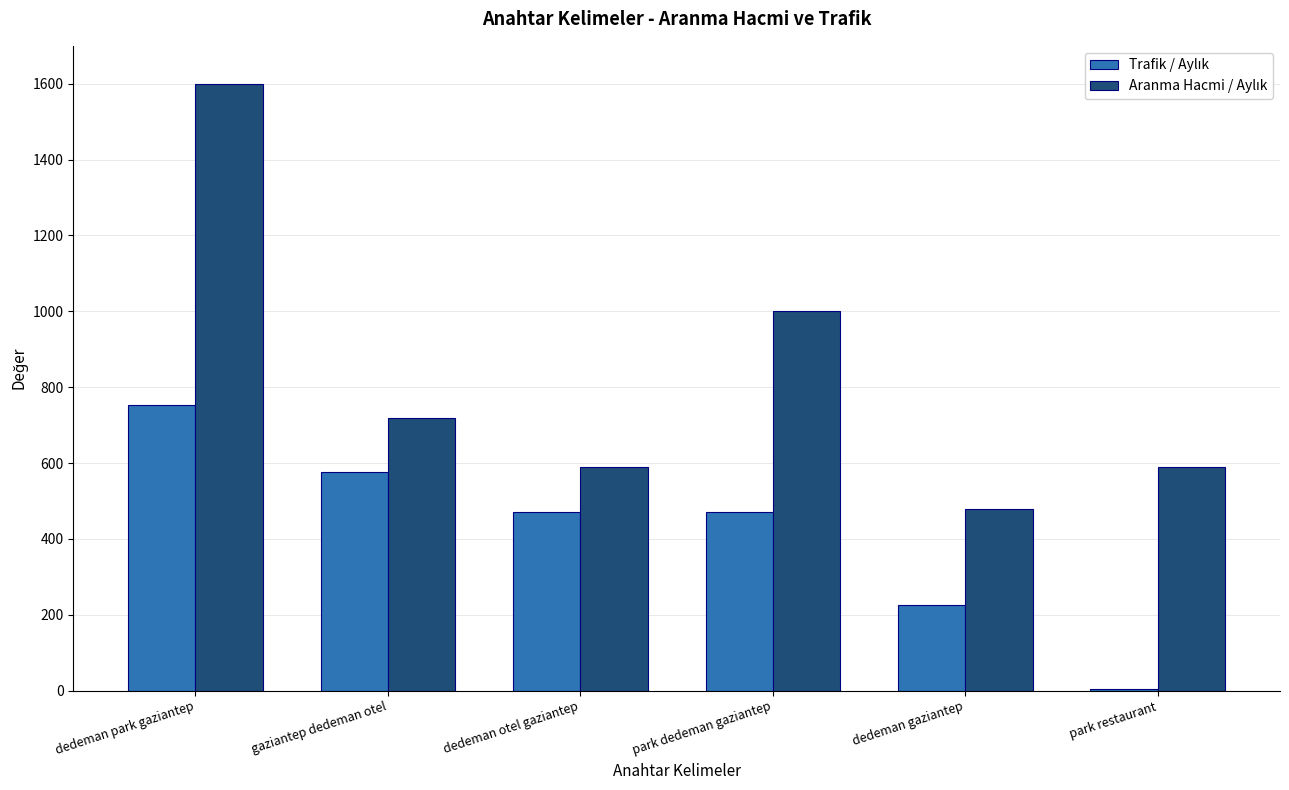

What is the total value across all series at dedeman park gaziantep?

2352